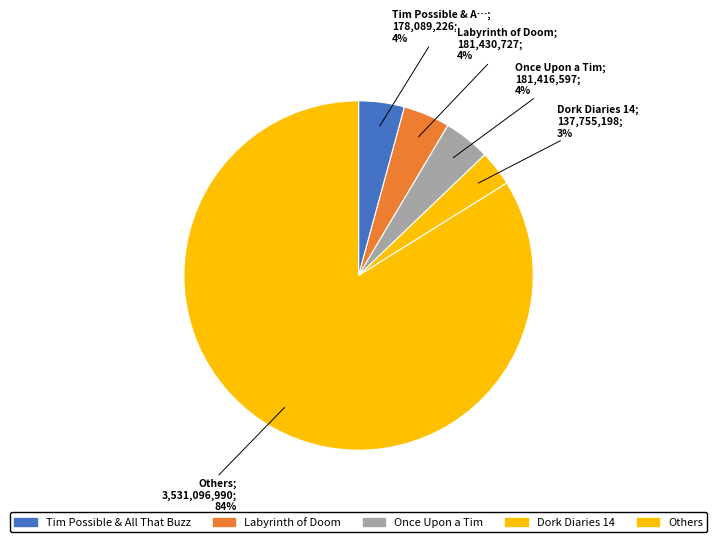

Count the number of slices in the pie.

5